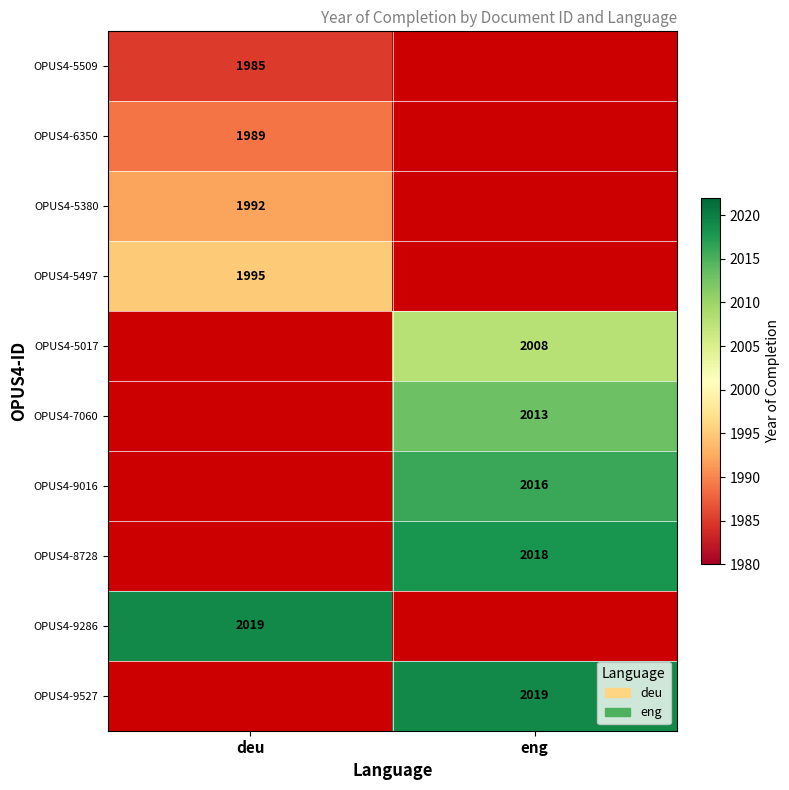

The OPUS4-6350 series shows 1989 at deu. True or false?

True